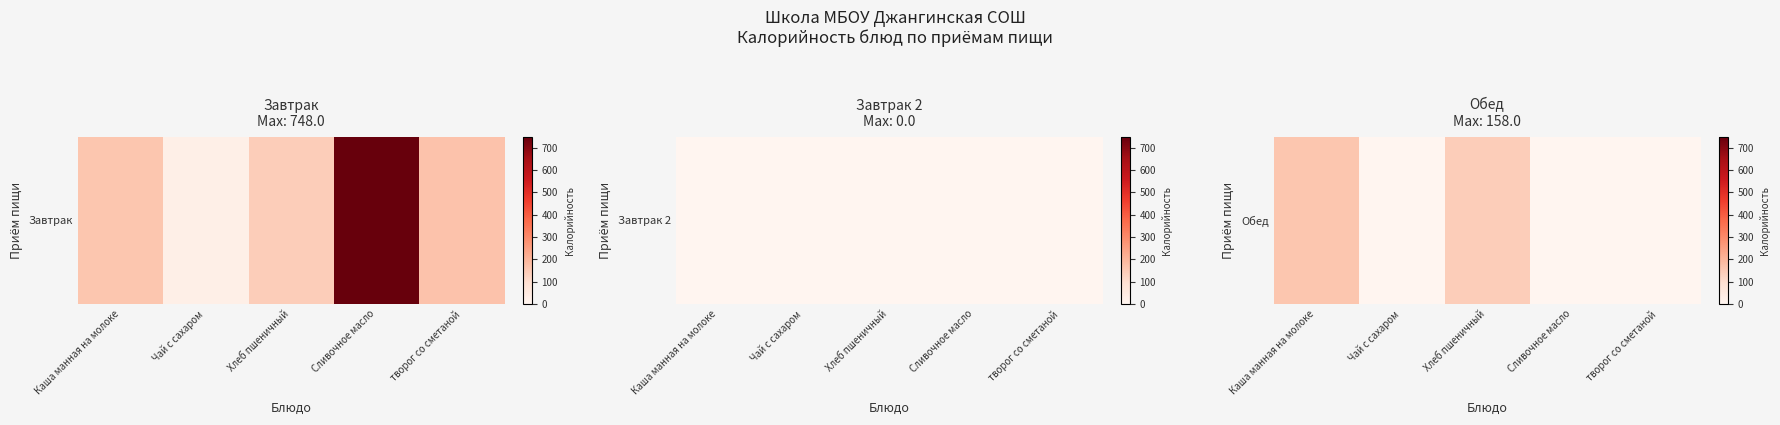

True or false: the data shows 48 at Чай с сахаром.

False